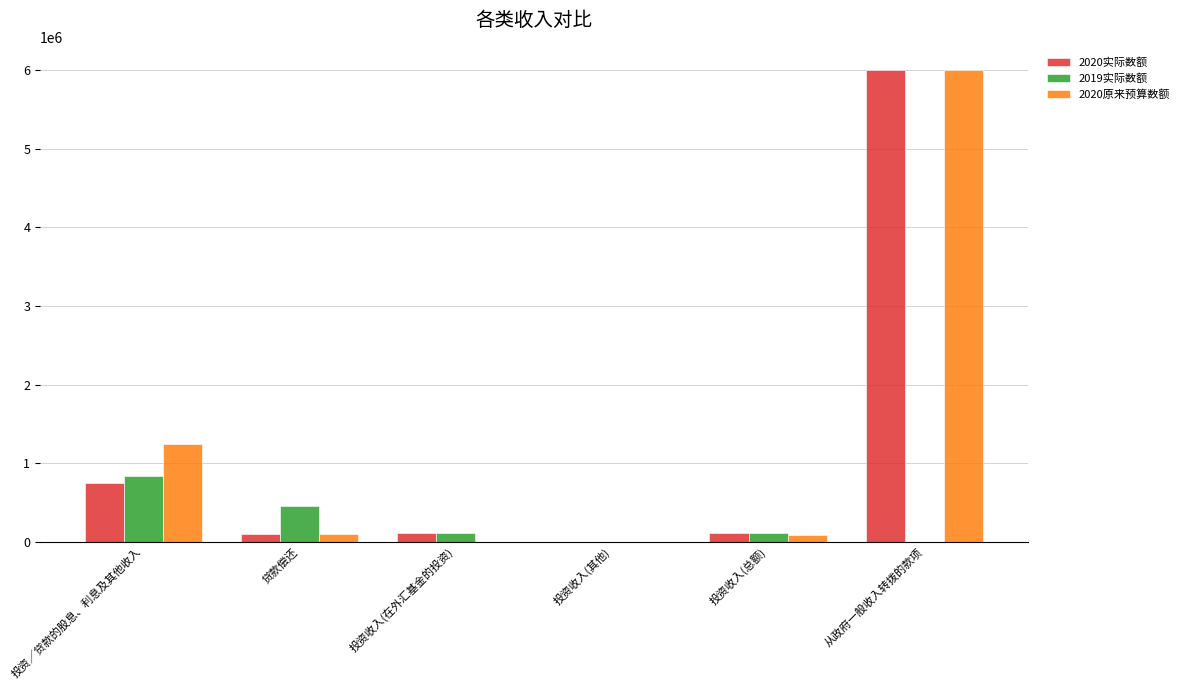

The 2020实际数额 series shows 113751 at 投资收入(在外汇基金的投资). True or false?

True